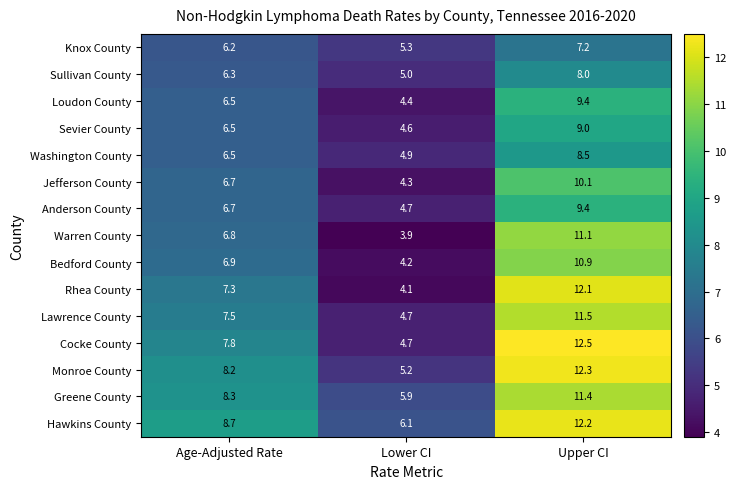

The value of Monroe County at Upper CI is 12.3. True or false?

True